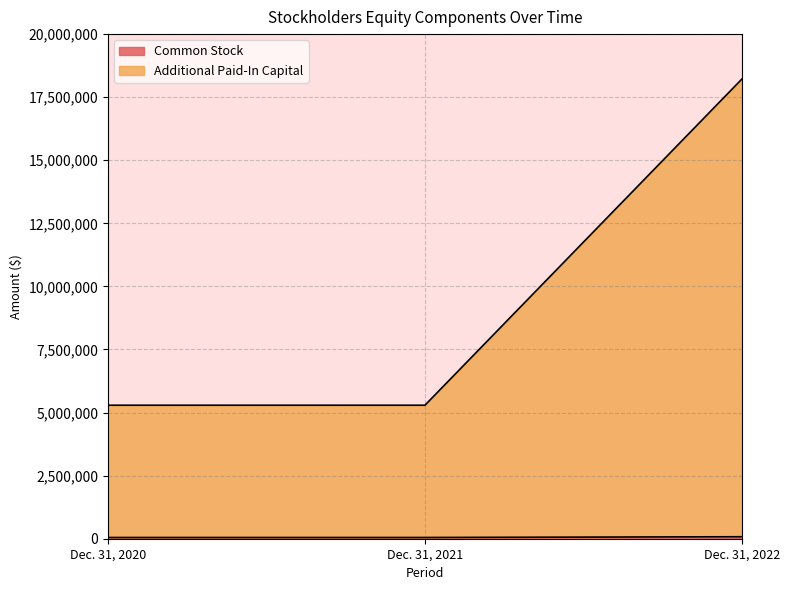

Rank the series by their average value, from lowest to highest.

Common Stock, Additional Paid-In Capital